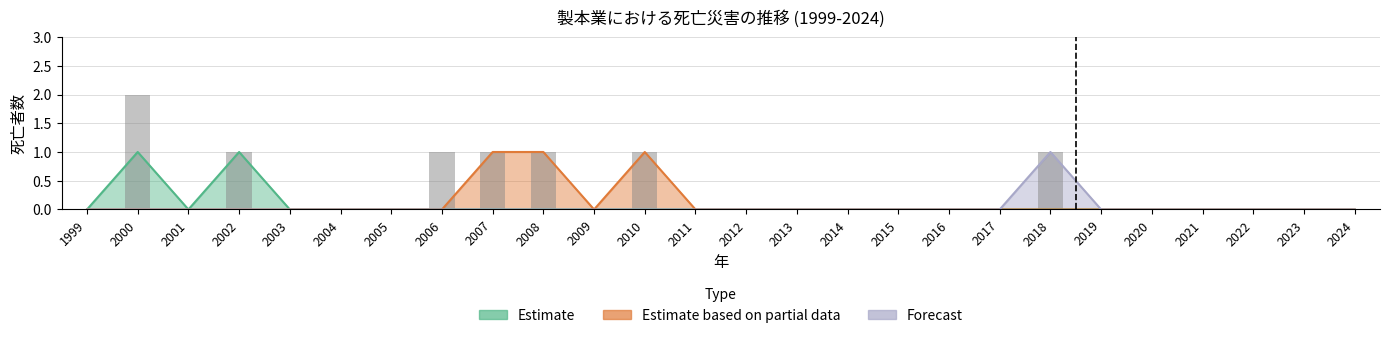

Reading right to left, transcribe all the data shown in this chart.

0	0	0	0	0	0	1	0	0	0	0	0	0	0	1	0	1	1	1	0	0	0	1	0	2	0